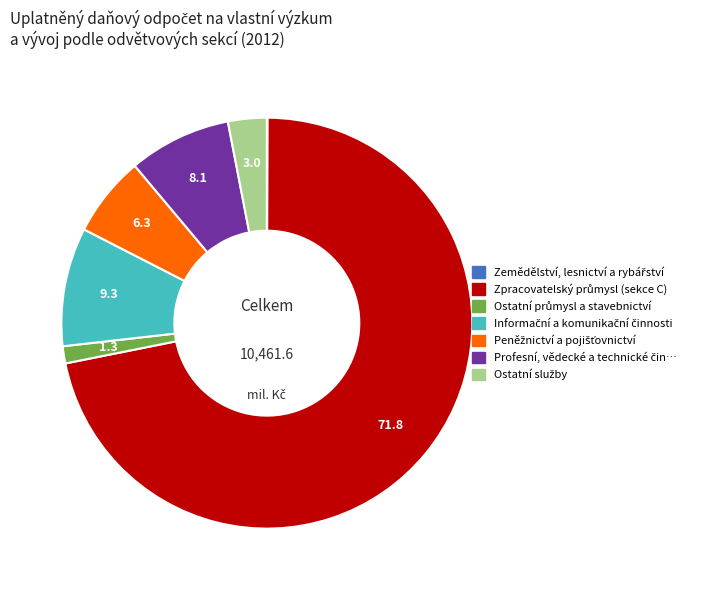

Is there any slice that represents more than half of the pie?

Yes